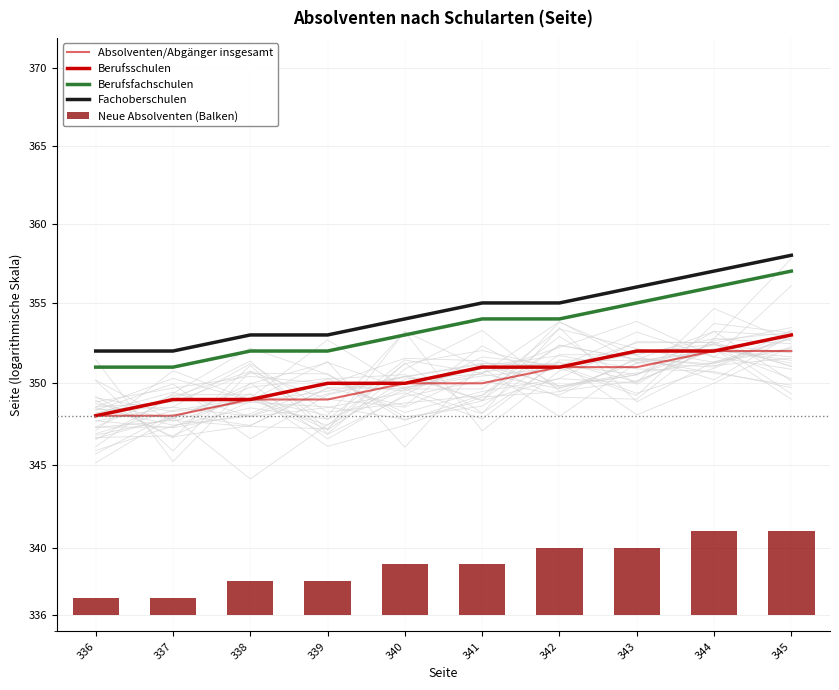

Reading left to right, extract all data points from this chart.

Absolventen/Abgänger insgesamt: 336=348	337=348	338=349	339=349	340=350	341=350	342=351	343=351	344=352	345=352
Berufsschulen: 336=348	337=349	338=349	339=350	340=350	341=351	342=351	343=352	344=352	345=353
Berufsfachschulen: 336=351	337=351	338=352	339=352	340=353	341=354	342=354	343=355	344=356	345=357
Fachoberschulen: 336=352	337=352	338=353	339=353	340=354	341=355	342=355	343=356	344=357	345=358
Neue Absolventen (Balken): 336=1	337=1	338=2	339=2	340=3	341=3	342=4	343=4	344=5	345=5